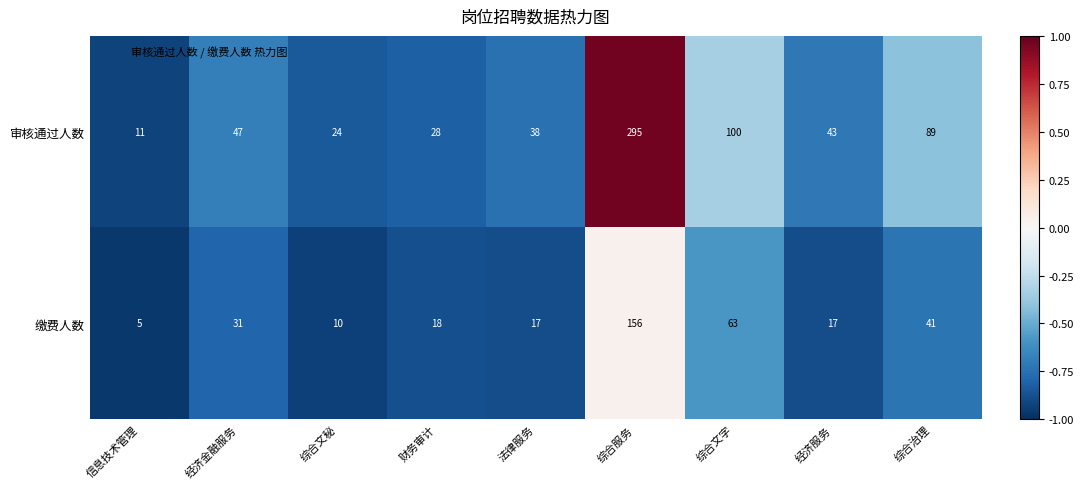

At which category is the sum across all series the highest?

综合服务